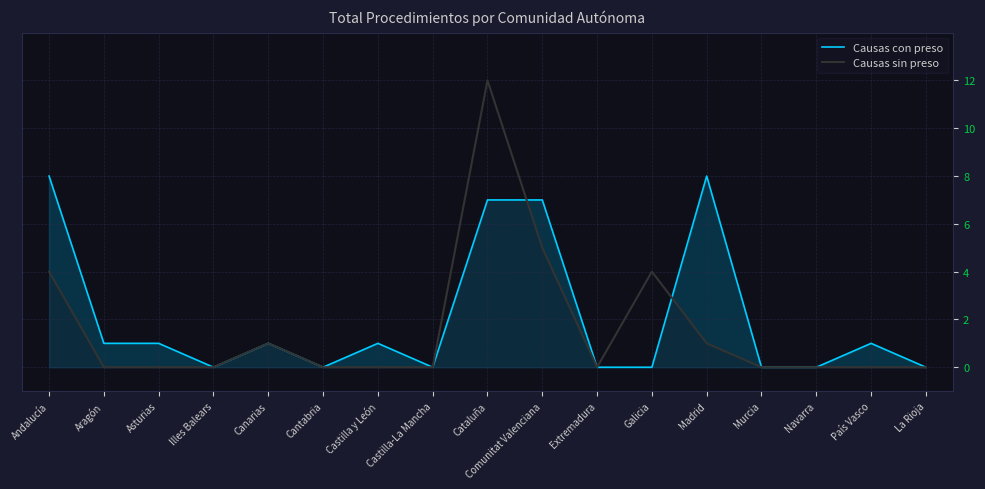

How many positive values does the Causas sin preso series have?

6